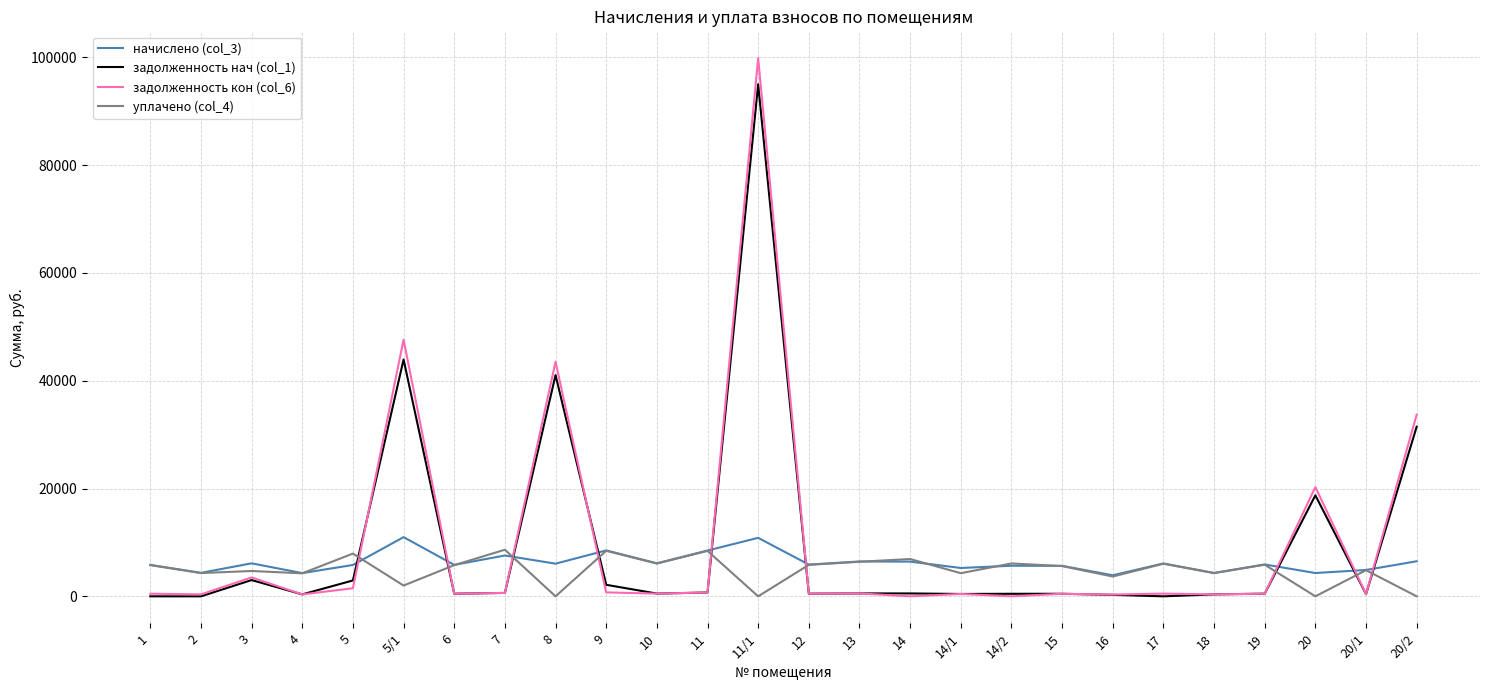

True or false: уплачено (col_4) and задолженность нач (col_1) cross at least once.

True